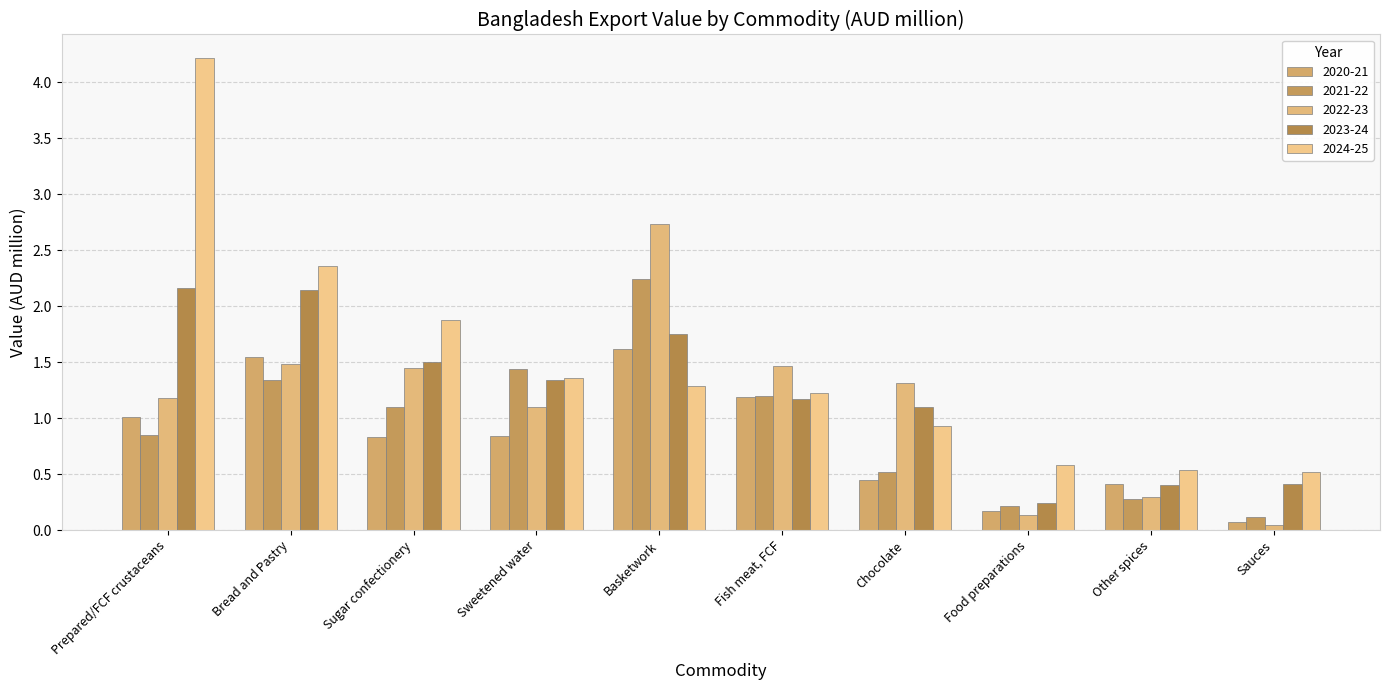

How many bars are there in total?

50